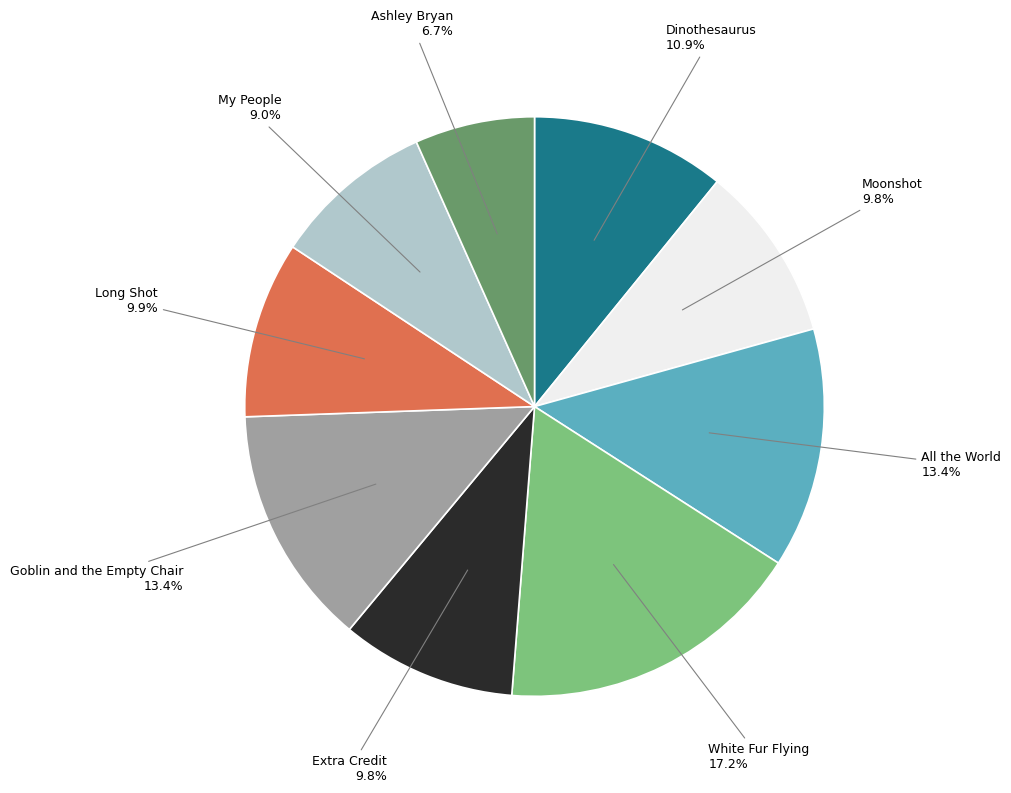

How many slices are in this pie chart?

9